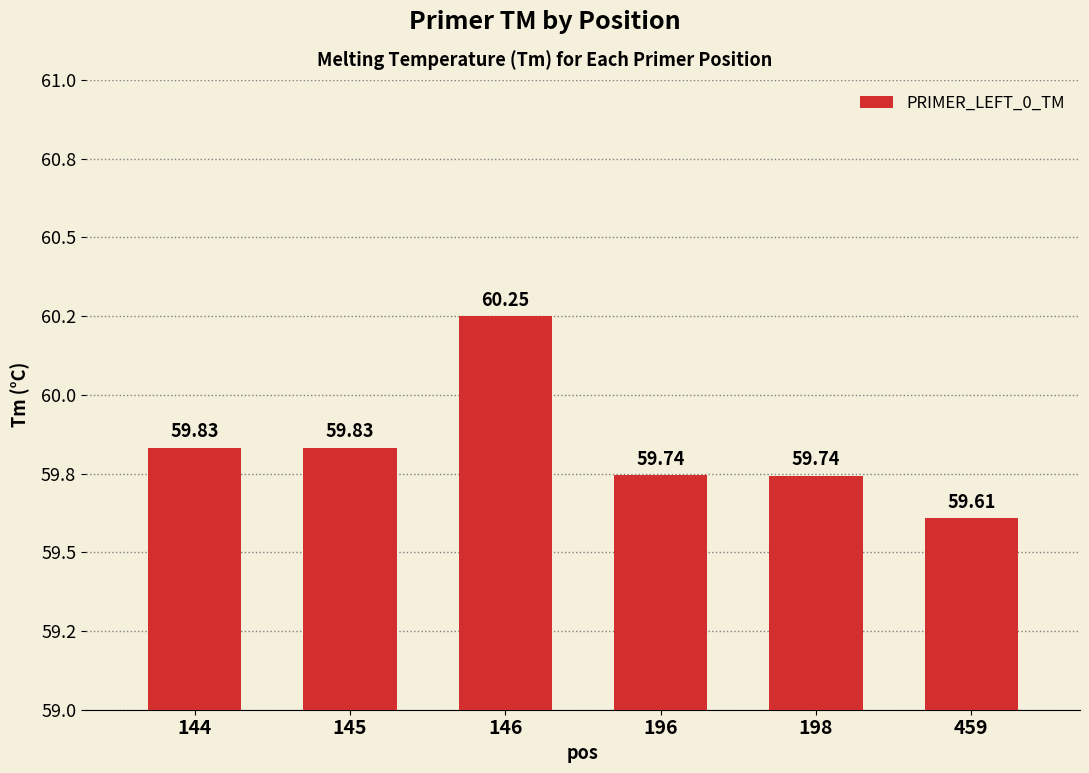

Rank the categories by value from highest to lowest.

146, 144, 145, 196, 198, 459